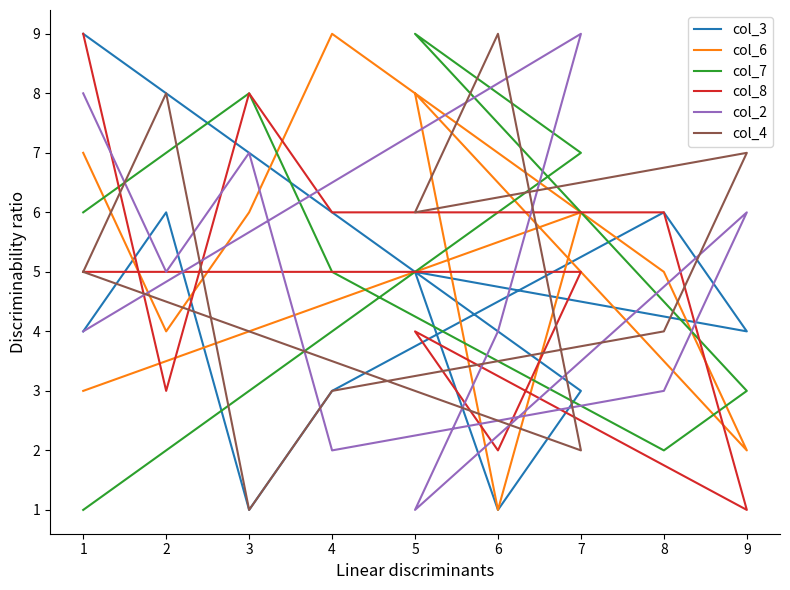

What is the approximate value of col_7 at 0?

6